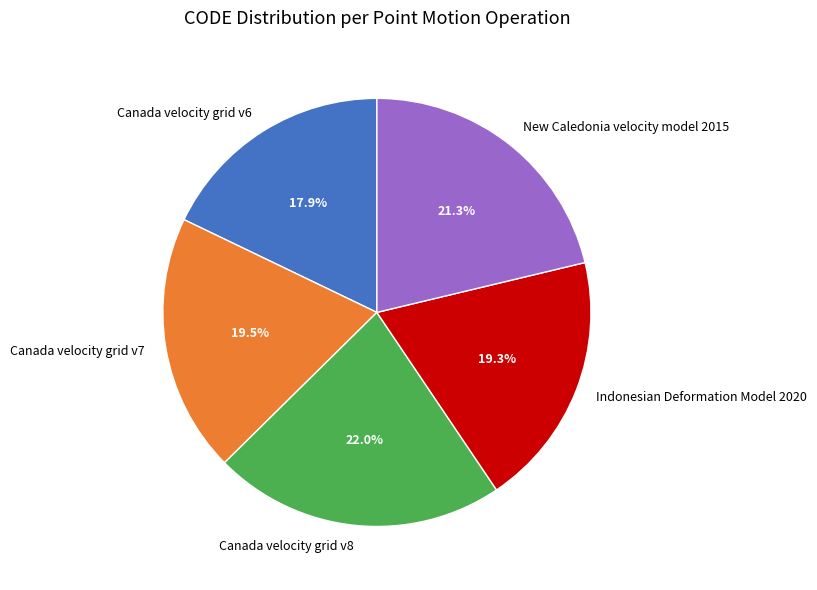

To the nearest percent, what is the difference between the Canada velocity grid v8 and New Caledonia velocity model 2015 slice percentages?

1%